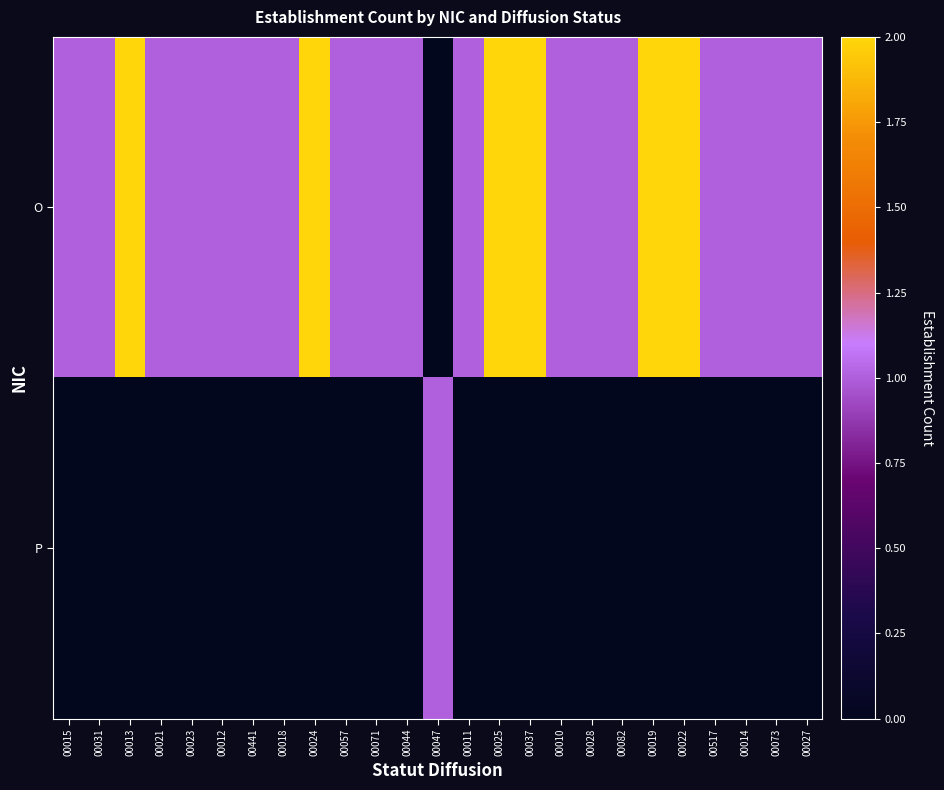

Reading left to right, transcribe all the data shown in this chart.

O: 00015=1	00031=1	00013=2	00021=1	00023=1	00012=1	00441=1	00018=1	00024=2	00057=1	00071=1	00044=1	00047=0	00011=1	00025=2	00037=2	00010=1	00028=1	00082=1	00019=2	00022=2	00517=1	00014=1	00073=1	00027=1
P: 00015=0	00031=0	00013=0	00021=0	00023=0	00012=0	00441=0	00018=0	00024=0	00057=0	00071=0	00044=0	00047=1	00011=0	00025=0	00037=0	00010=0	00028=0	00082=0	00019=0	00022=0	00517=0	00014=0	00073=0	00027=0